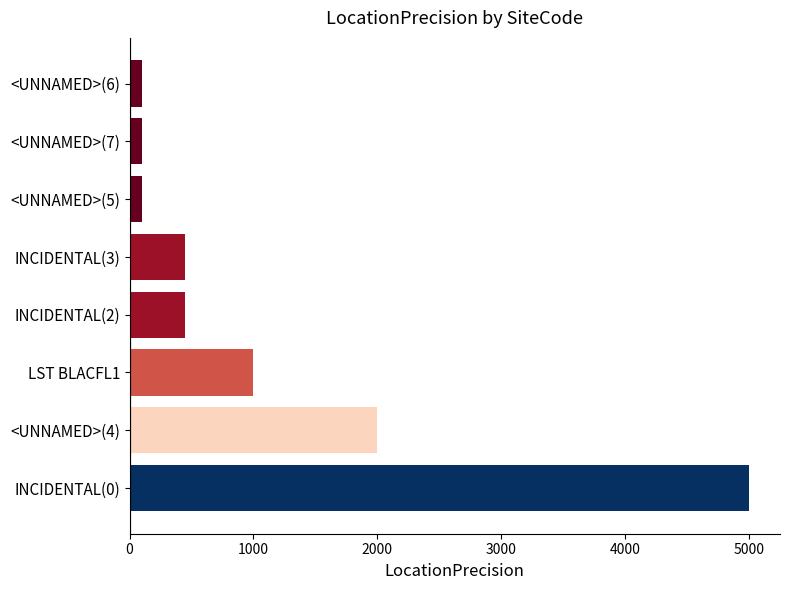

Reading bottom to top, extract all data points from this chart.

5000	2000	1000	450	450	100	100	100